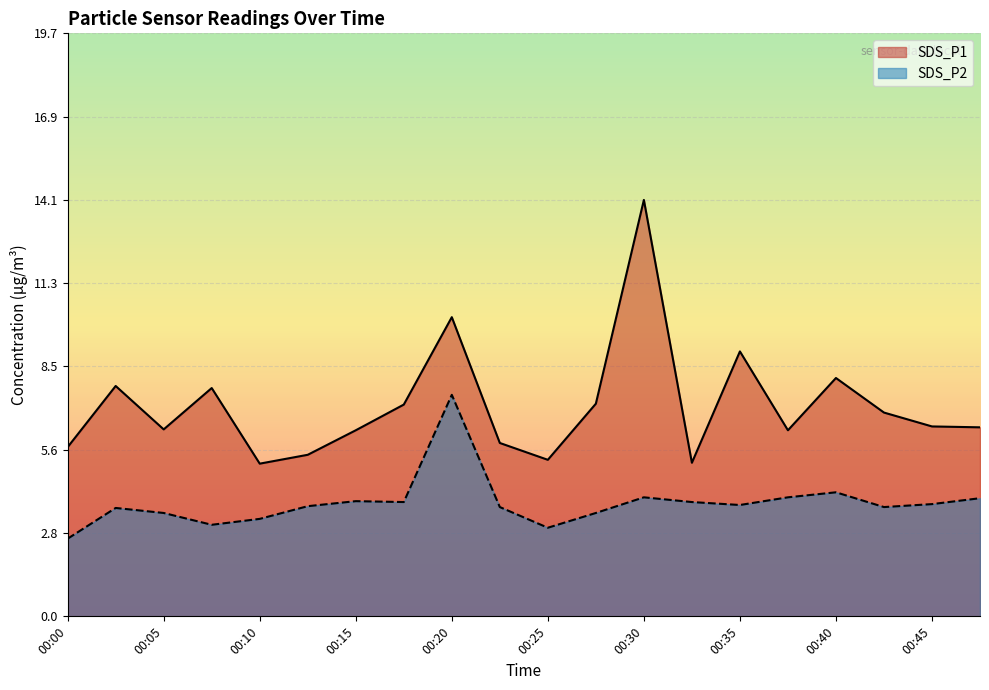

What is the difference between the second highest and minimum values in the SDS_P1 series?

5.0